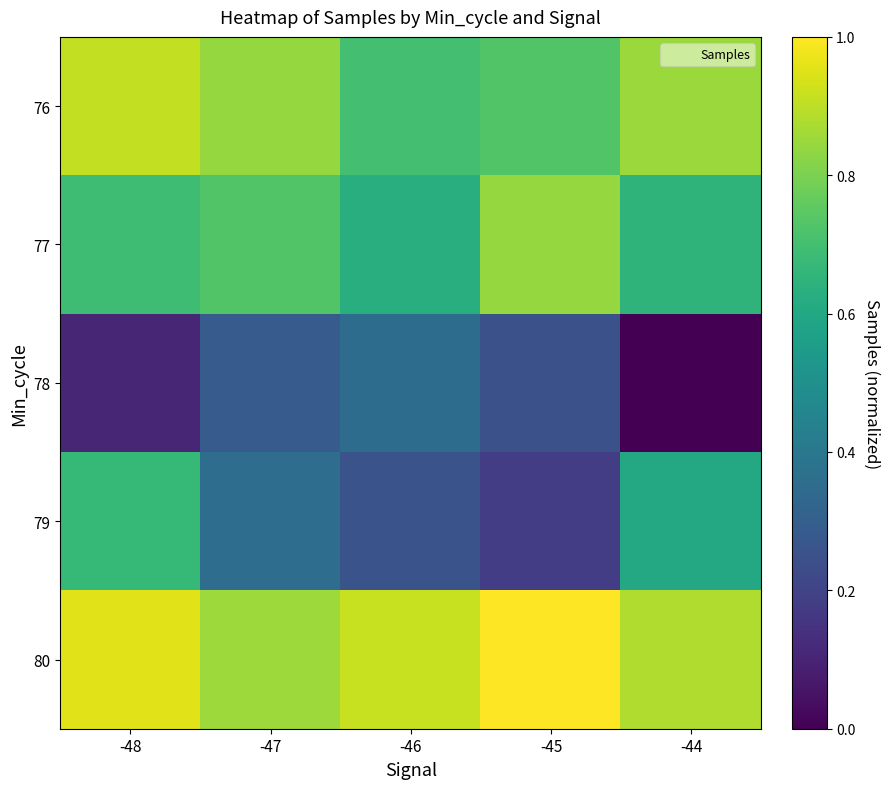

Which series has the largest total across all categories?

80